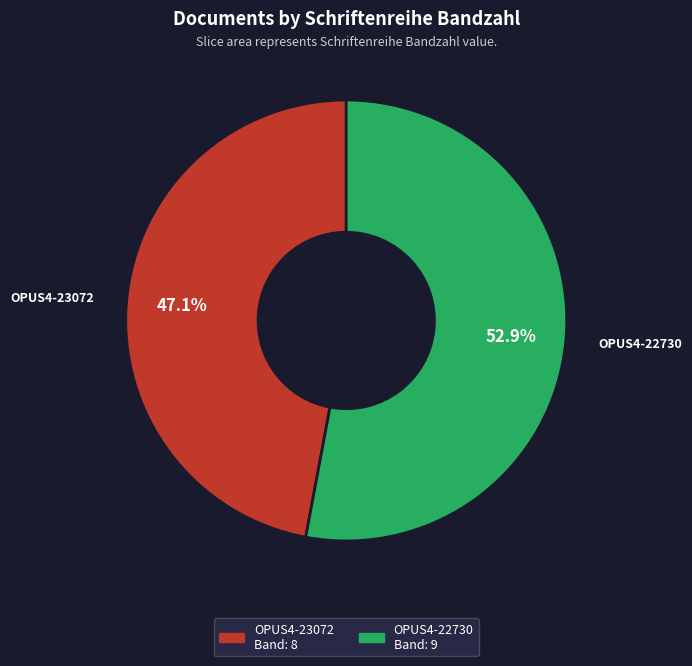

Does OPUS4-22730 account for over 50% of the chart?

Yes